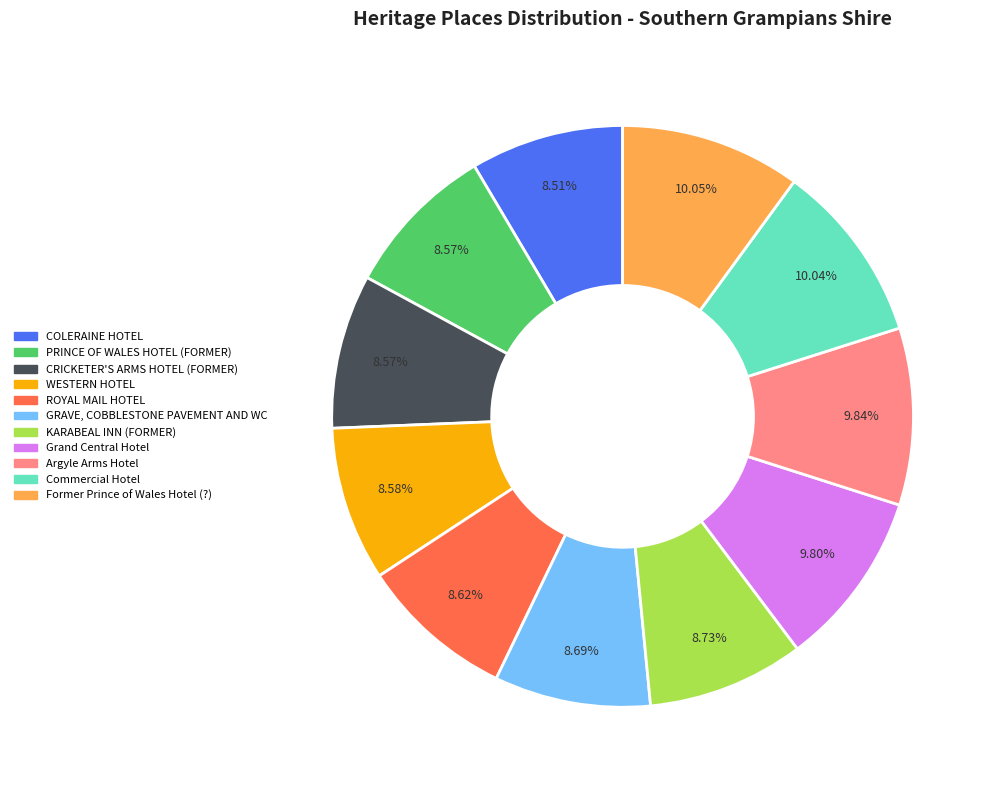

What percentage do Argyle Arms Hotel and WESTERN HOTEL together represent?

18.4%